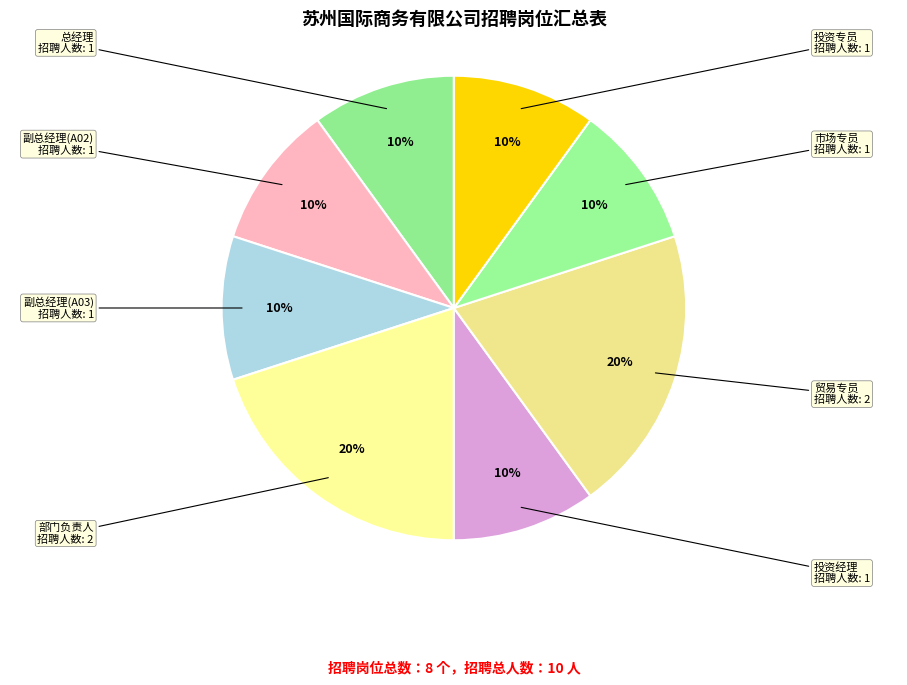

Does 总经理 represent more than half of the total?

No